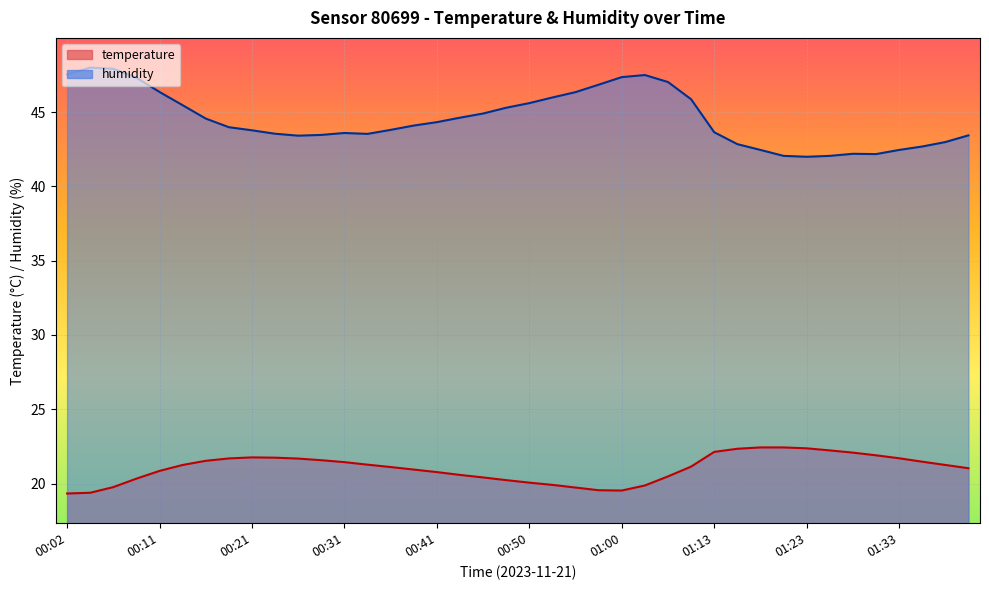

Read the humidity value at 00:53.

46.0